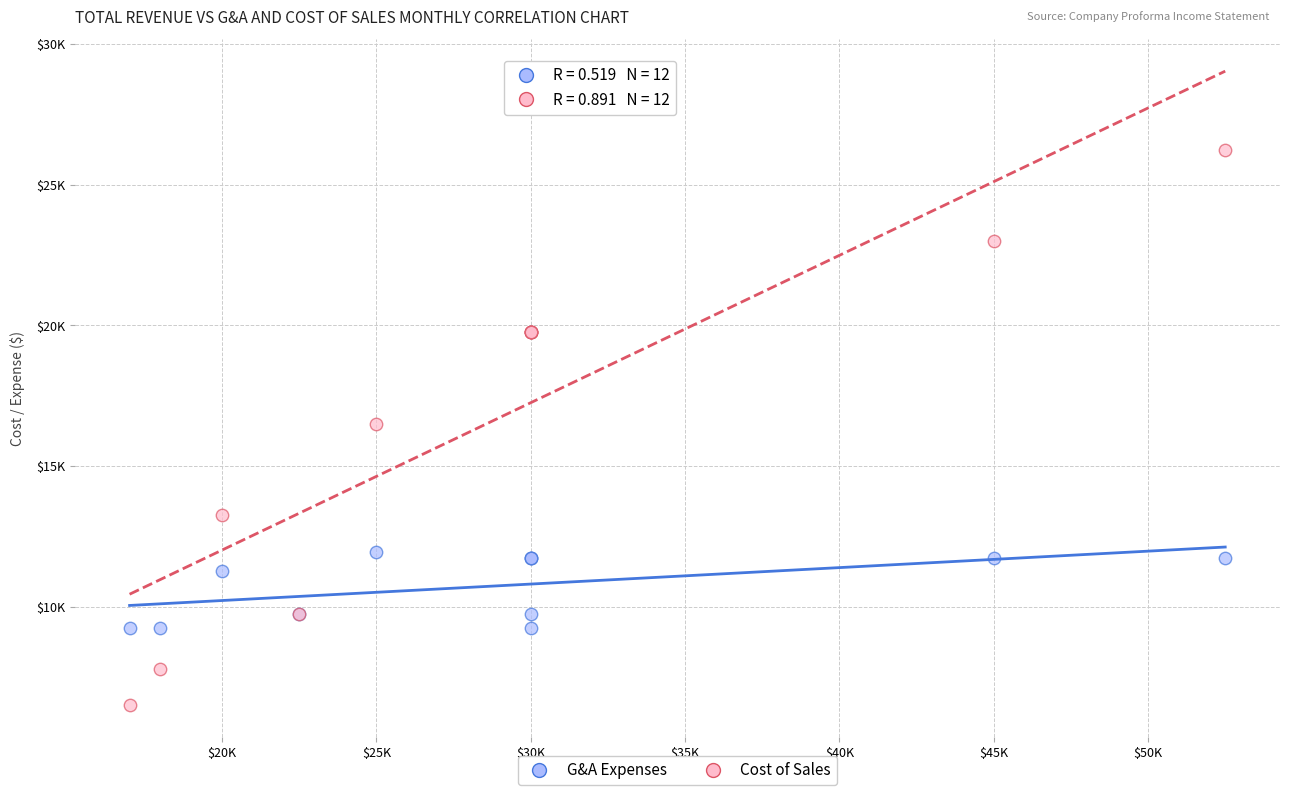

Which series has the largest Y range (max minus min)?

Cost of Sales